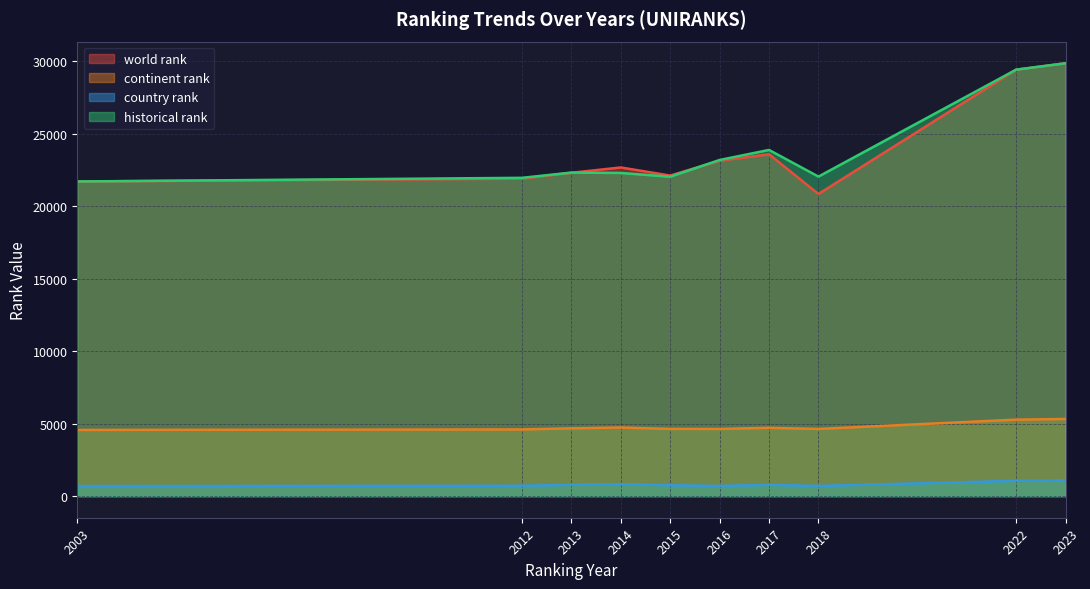

At which category does country rank reach its first local peak?

2014